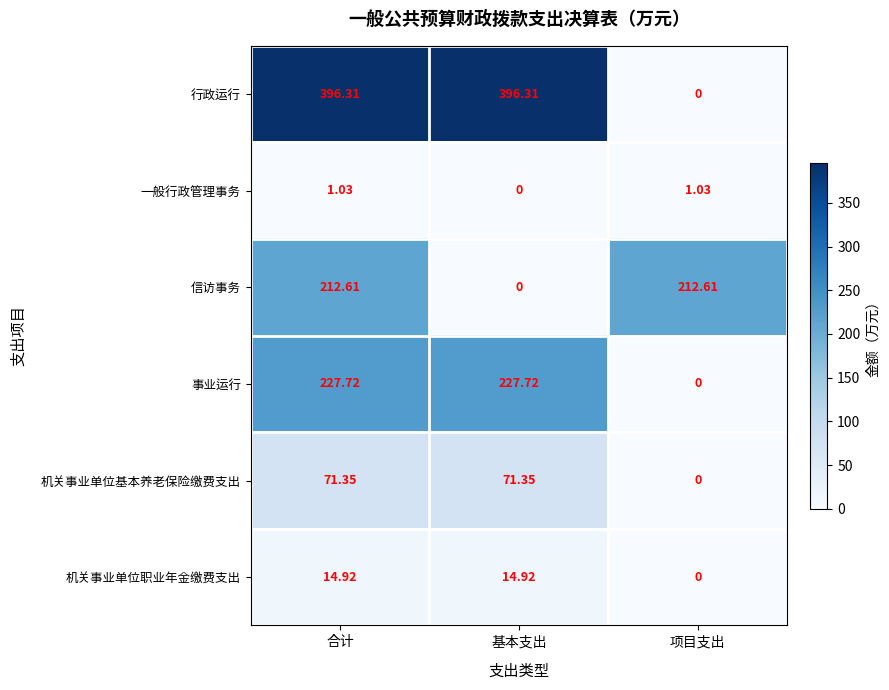

Rank the series by their maximum value, from lowest to highest.

一般行政管理事务, 机关事业单位职业年金缴费支出, 机关事业单位基本养老保险缴费支出, 信访事务, 事业运行, 行政运行